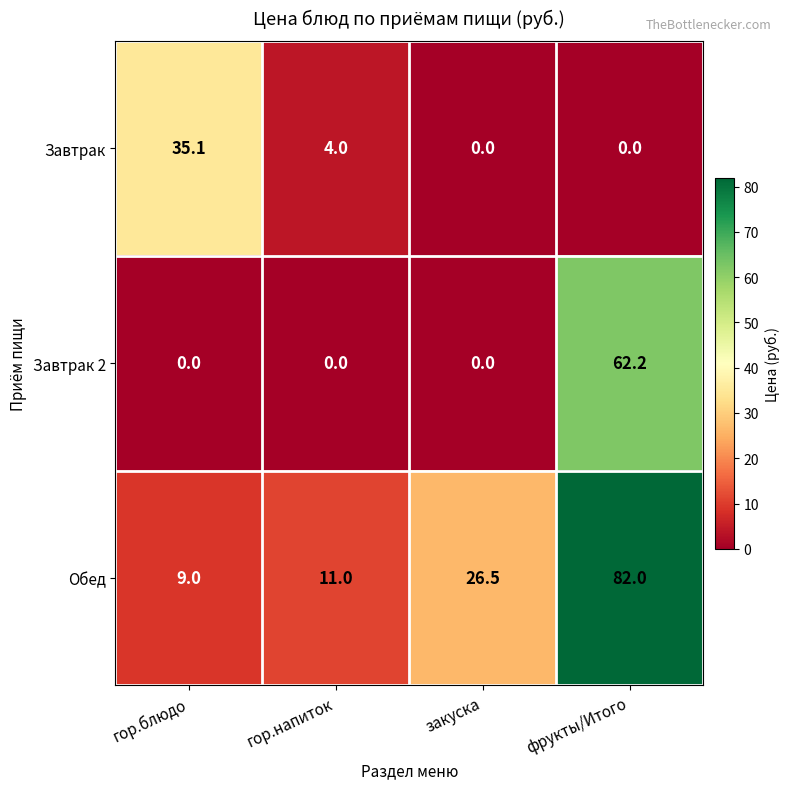

Which series has the largest range (max minus min)?

Обед